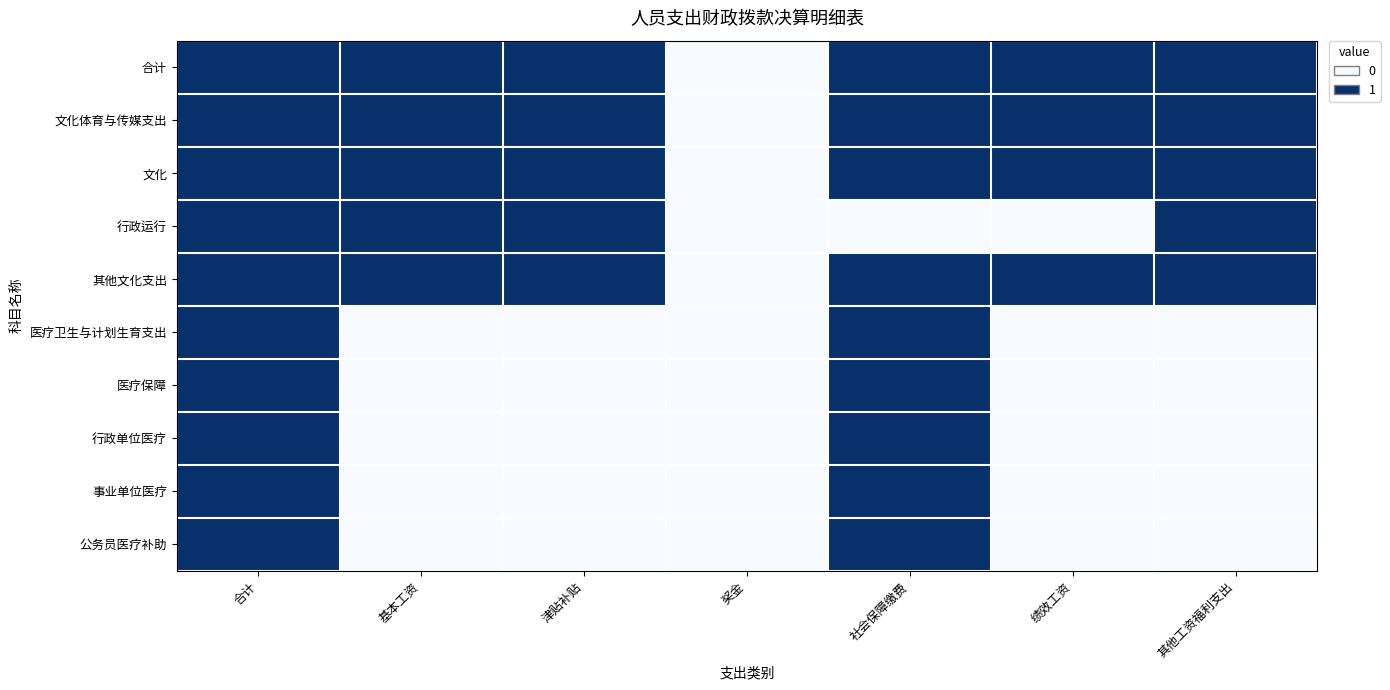

Which series has the largest range (max minus min)?

合计